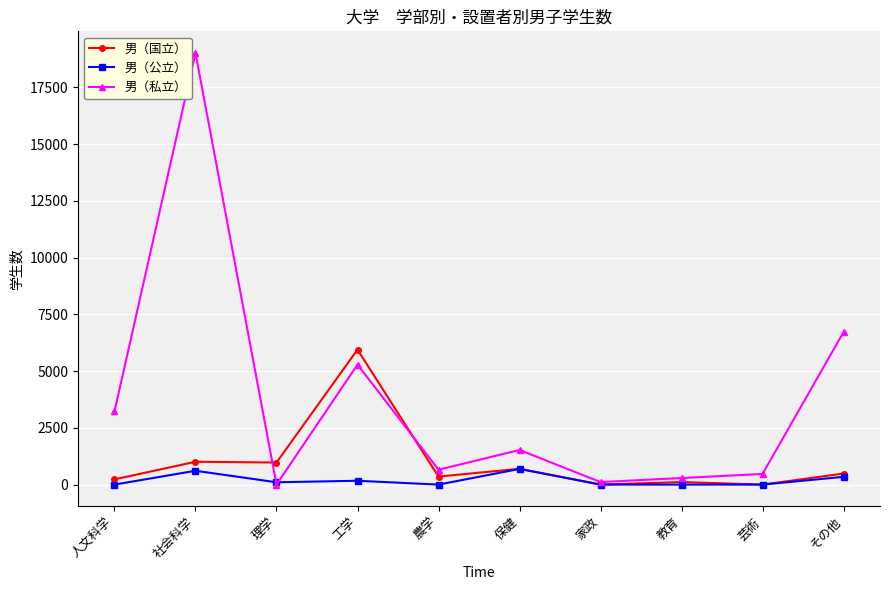

Where is the first local maximum for 男（私立）?

社会科学